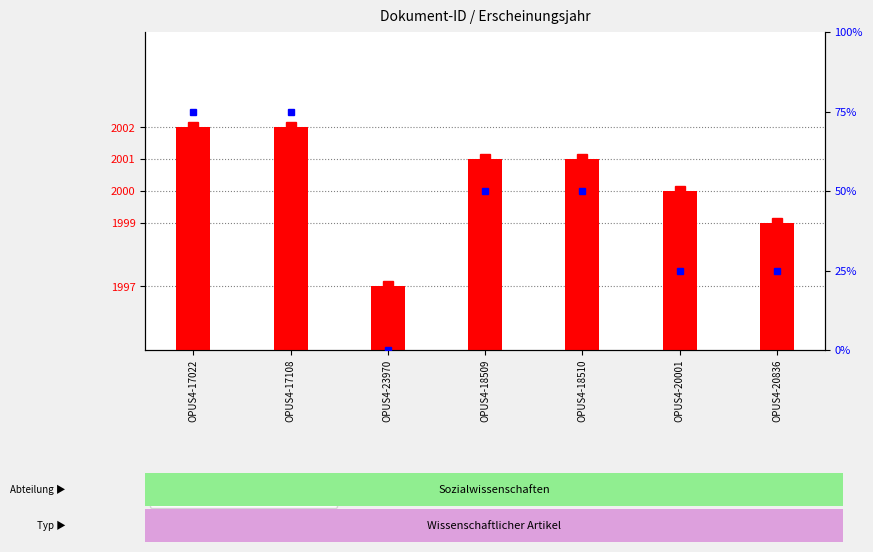

Rank the series by their maximum value, from highest to lowest.

Erscheinungsjahr marker, Erscheinungsjahr, percentile rank within the sample